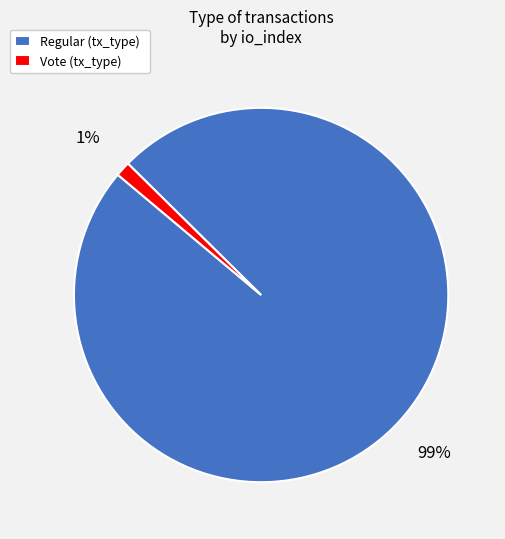

The Vote (tx_type) slice represents 1% of the pie. True or false?

True